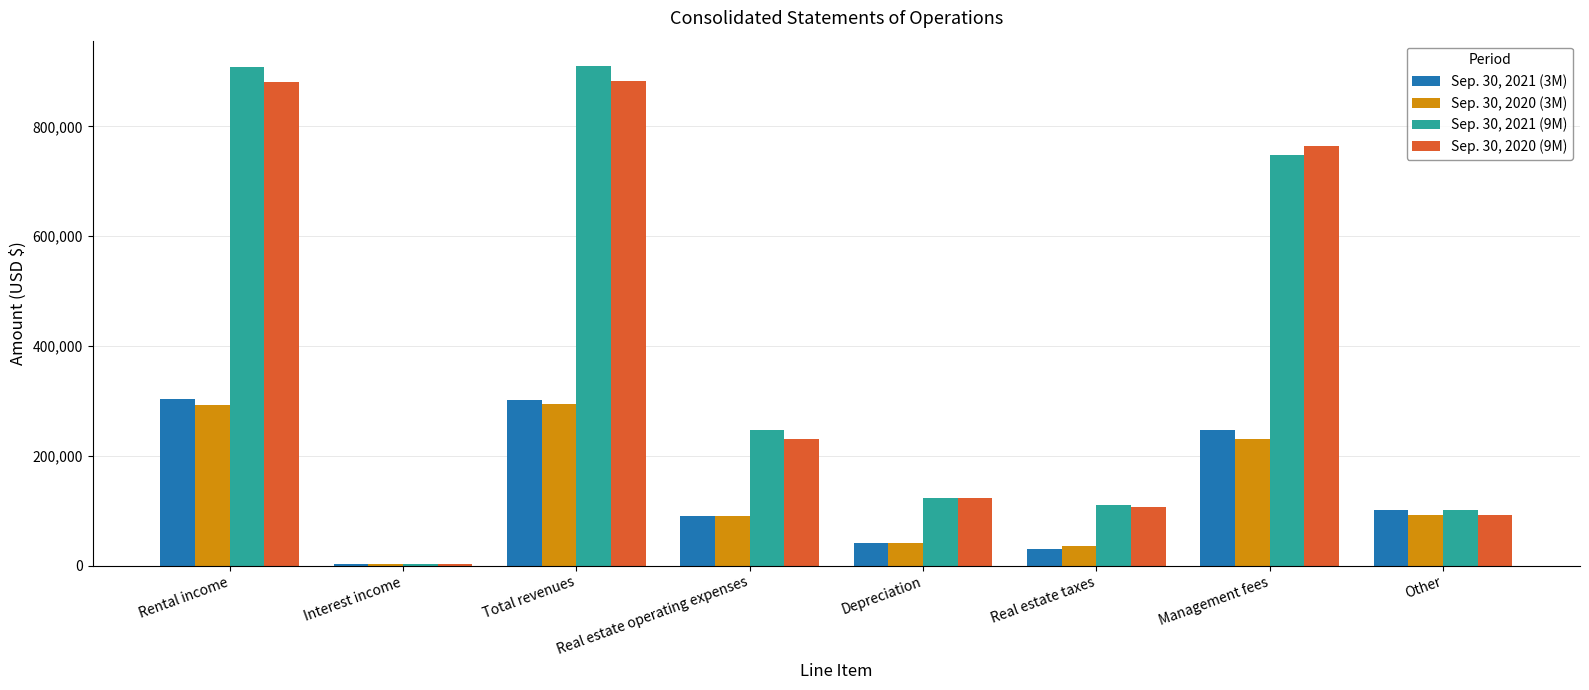

True or false: Sep. 30, 2020 (9M) has a value of 106179 at Real estate taxes.

True